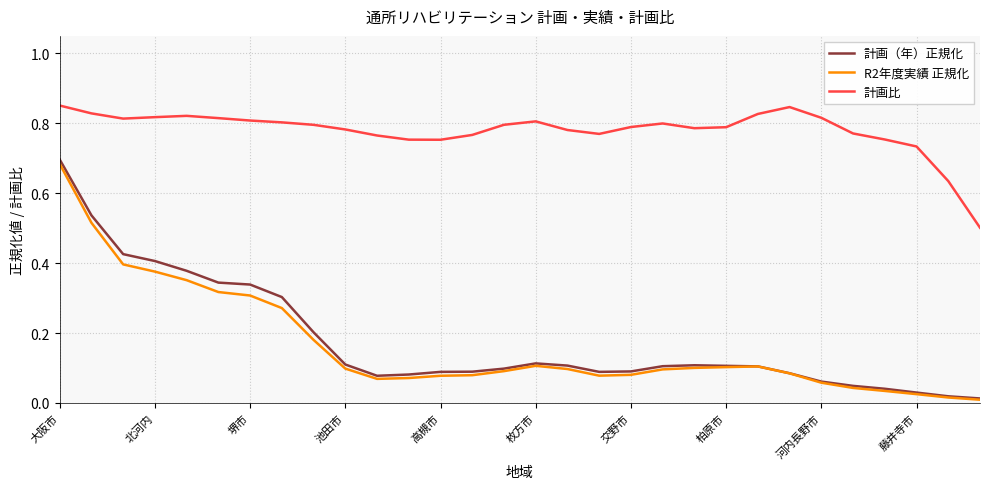

Which series has the largest total across all categories?

計画比